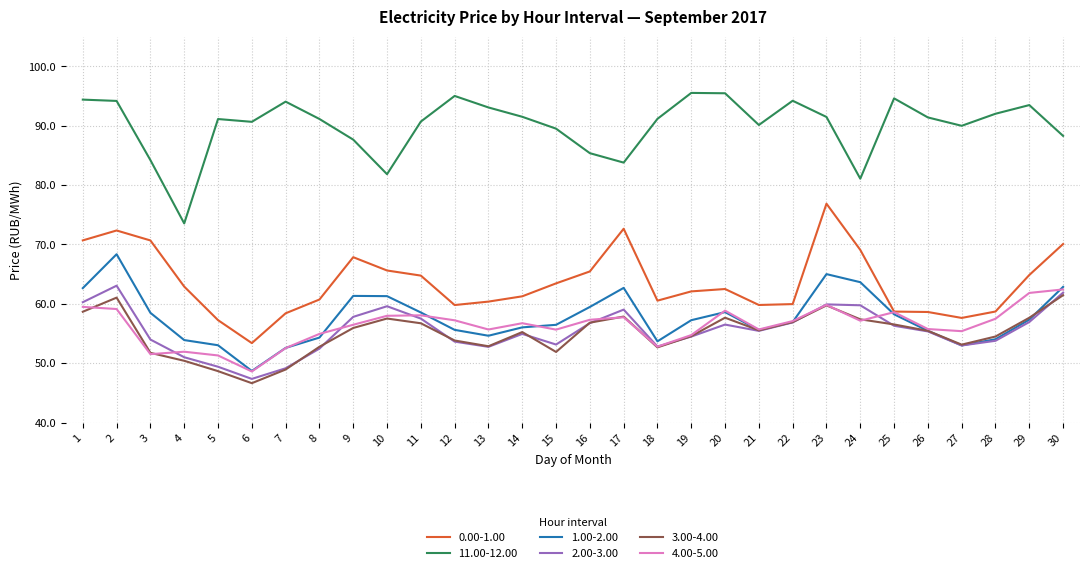

True or false: 2.00-3.00 has more than 0 interior local peaks.

True